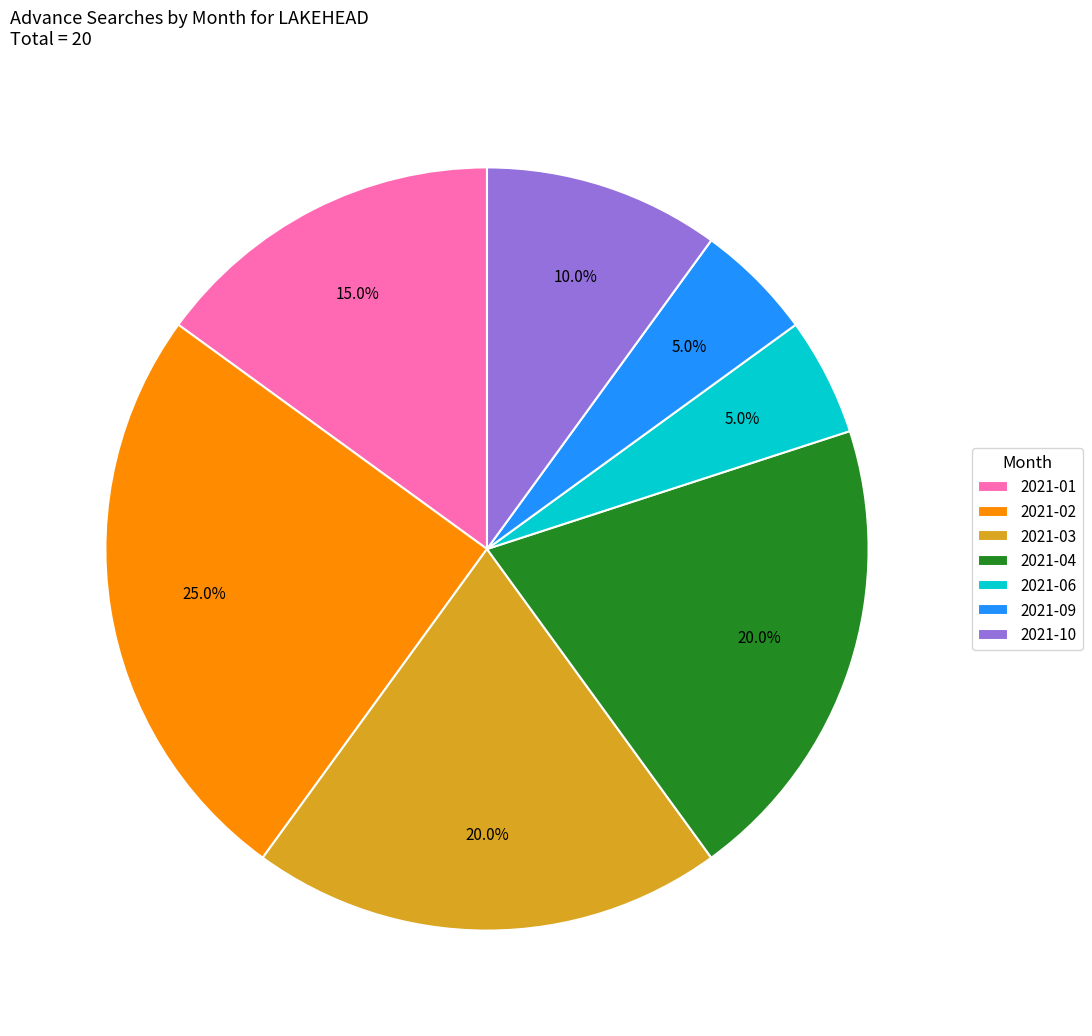

What is the largest slice in the pie chart?

2021-02